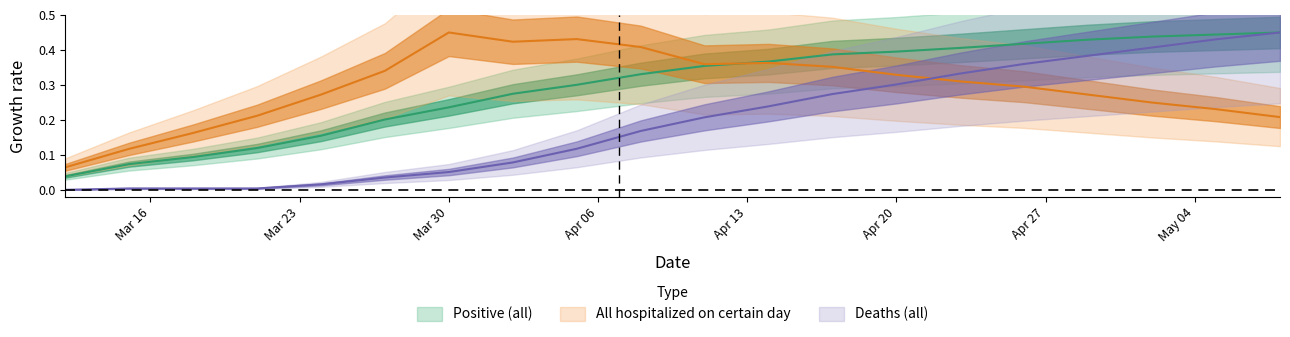

Which series changed the most between 2020-03-18 and 2020-05-08?

Deaths (all)